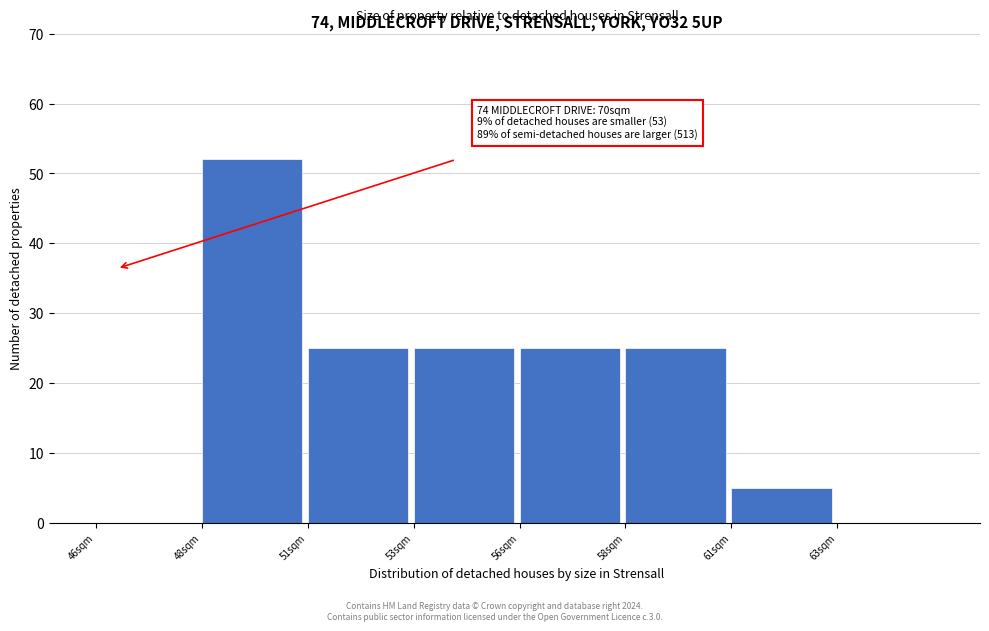

Reading left to right, transcribe all the data shown in this chart.

46sqm=0	48sqm=52	51sqm=25	53sqm=25	56sqm=25	58sqm=25	61sqm=5	63sqm=0